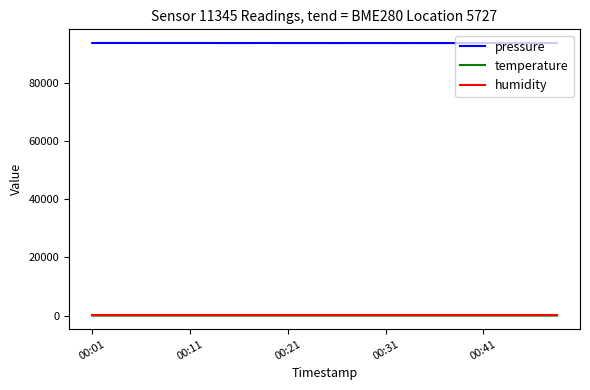

Which series has the largest total across all categories?

pressure